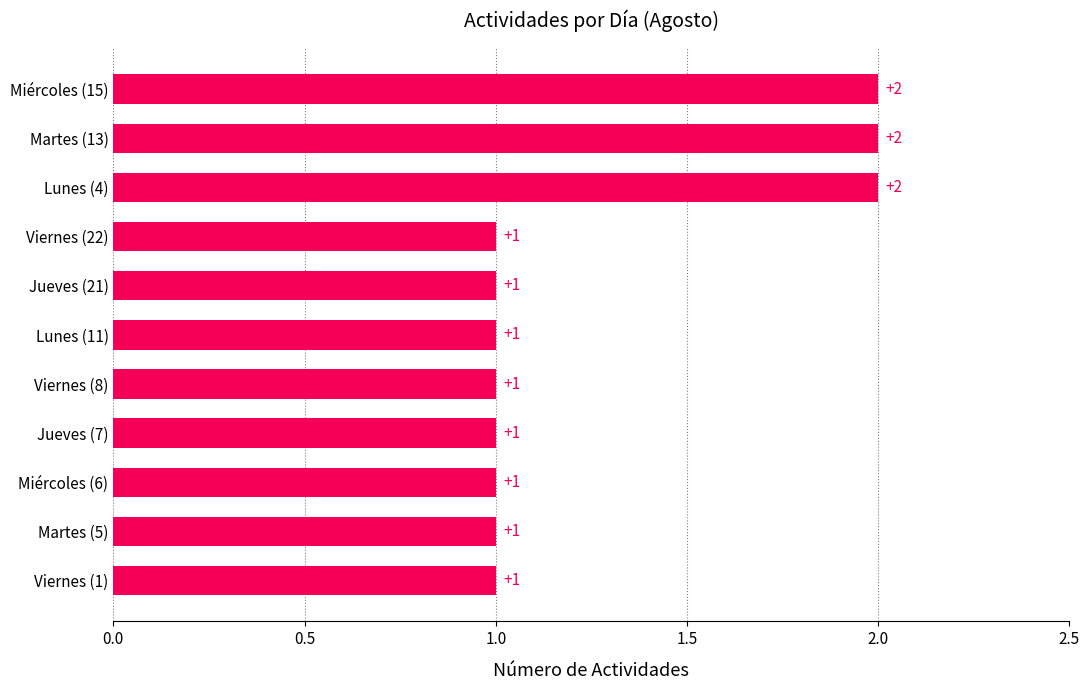

True or false: the data shows 1 at Lunes (11).

True